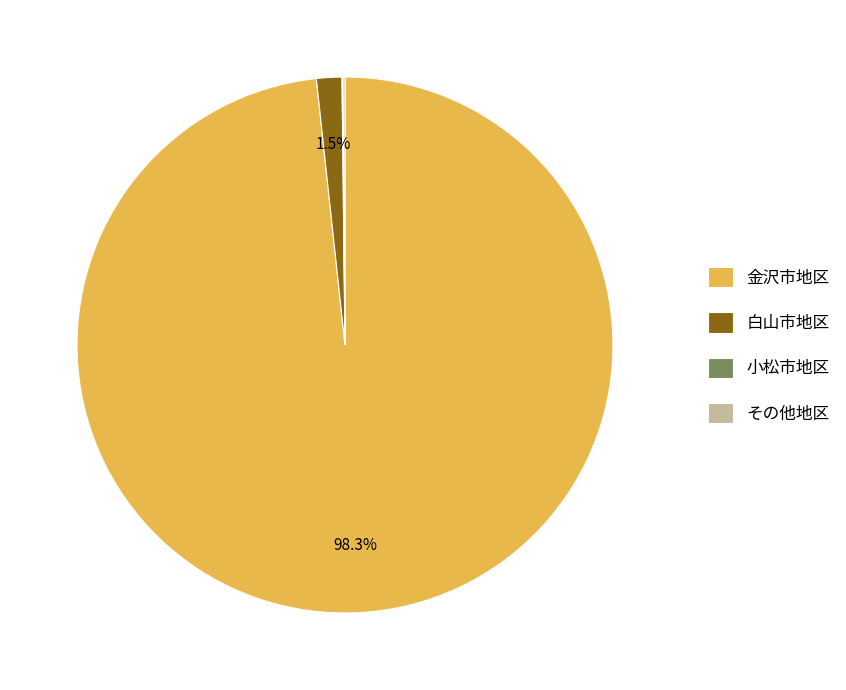

Does 金沢市地区 account for over 50% of the chart?

Yes